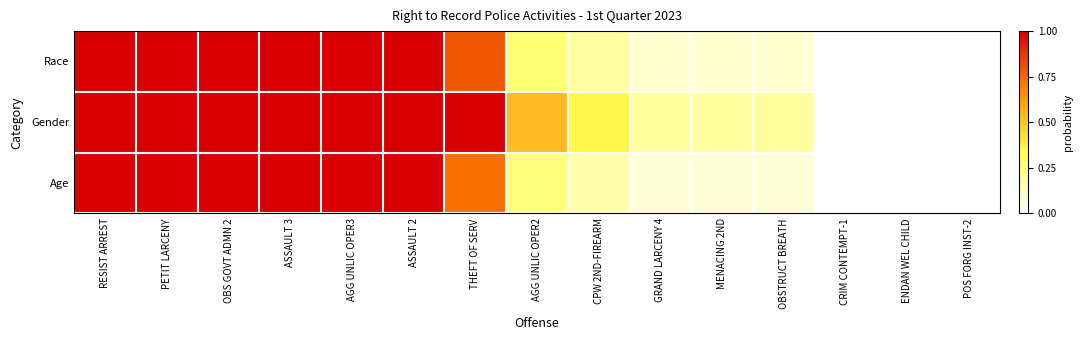

Reading left to right, extract all data points from this chart.

Race: RESIST ARREST=1.0	PETIT LARCENY=1.0	OBS GOVT ADMN 2=1.0	ASSAULT 3=1.0	AGG UNLIC OPER3=1.0	ASSAULT 2=1.0	THEFT OF SERV=0.8	AGG UNLIC OPER2=0.3	CPW 2ND-FIREARM=0.2	GRAND LARCENY 4=0.1	MENACING 2ND=0.1	OBSTRUCT BREATH=0.1	CRIM CONTEMPT-1=0.0	ENDAN WEL CHILD=0.0	POS FORG INST-2=0.0
Gender: RESIST ARREST=1.0	PETIT LARCENY=1.0	OBS GOVT ADMN 2=1.0	ASSAULT 3=1.0	AGG UNLIC OPER3=1.0	ASSAULT 2=1.0	THEFT OF SERV=1.0	AGG UNLIC OPER2=0.5	CPW 2ND-FIREARM=0.4	GRAND LARCENY 4=0.2	MENACING 2ND=0.2	OBSTRUCT BREATH=0.2	CRIM CONTEMPT-1=0.0	ENDAN WEL CHILD=0.0	POS FORG INST-2=0.0
Age: RESIST ARREST=1.0	PETIT LARCENY=1.0	OBS GOVT ADMN 2=1.0	ASSAULT 3=1.0	AGG UNLIC OPER3=1.0	ASSAULT 2=1.0	THEFT OF SERV=0.7	AGG UNLIC OPER2=0.2	CPW 2ND-FIREARM=0.2	GRAND LARCENY 4=0.1	MENACING 2ND=0.1	OBSTRUCT BREATH=0.1	CRIM CONTEMPT-1=0.0	ENDAN WEL CHILD=0.0	POS FORG INST-2=0.0